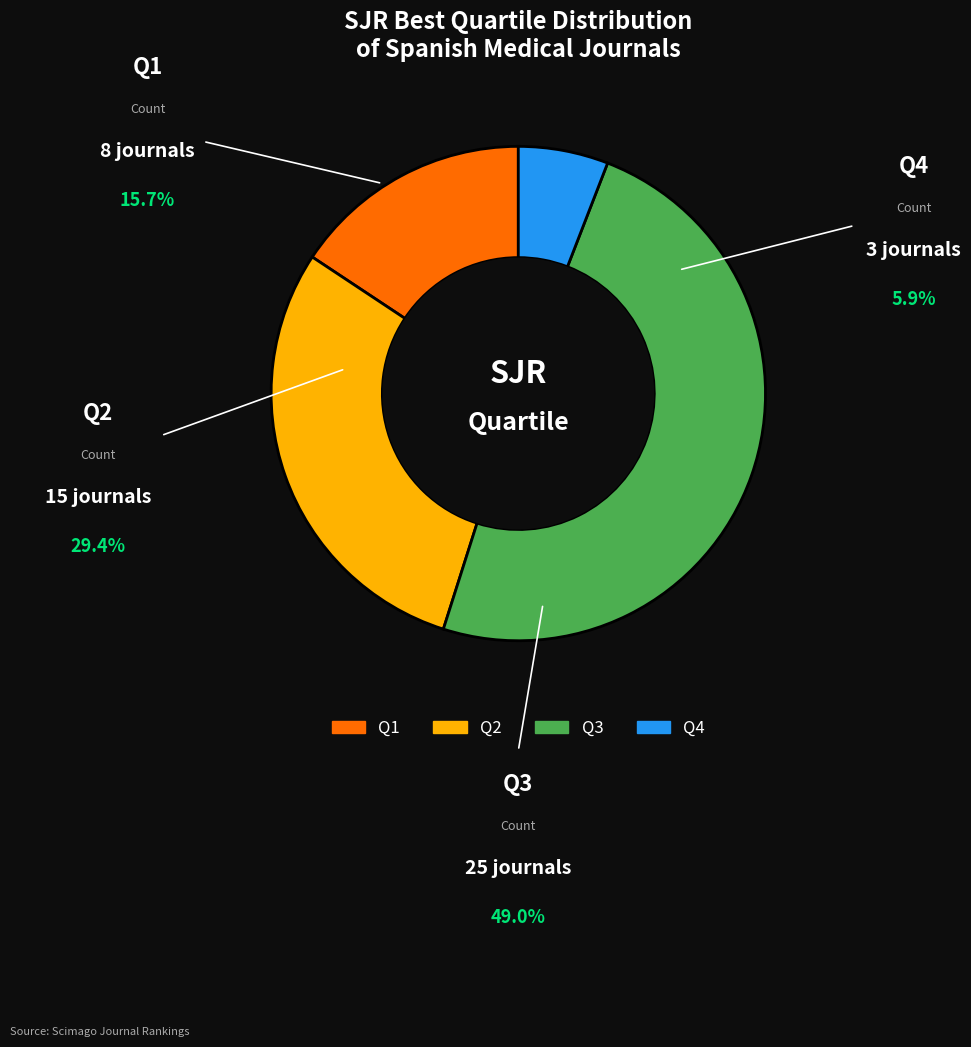

Does any single category account for the majority?

No